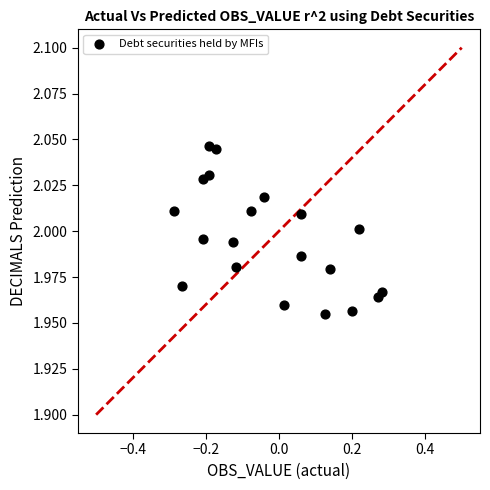

What is the range of X values (max minus min)?

0.6